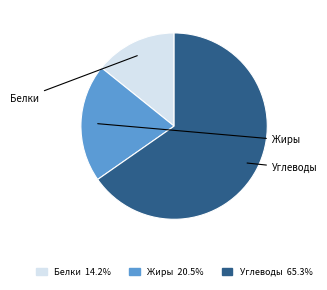

Is there any slice that represents more than half of the pie?

Yes